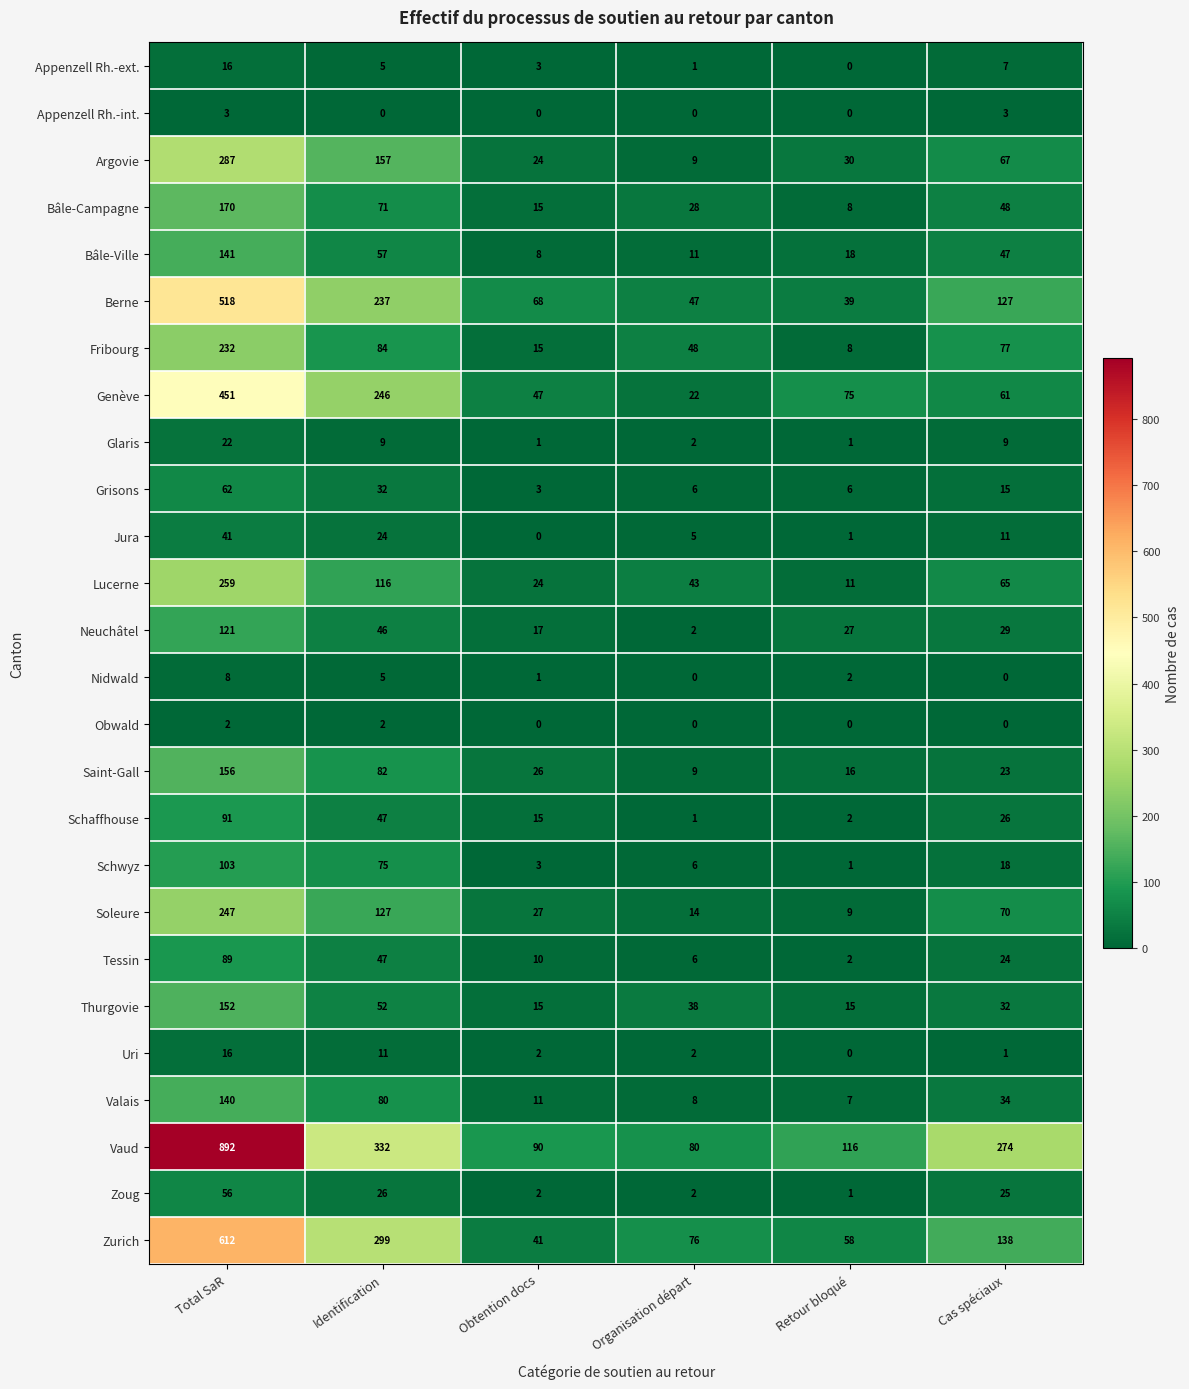

At which category is the sum across all series the highest?

Total SaR